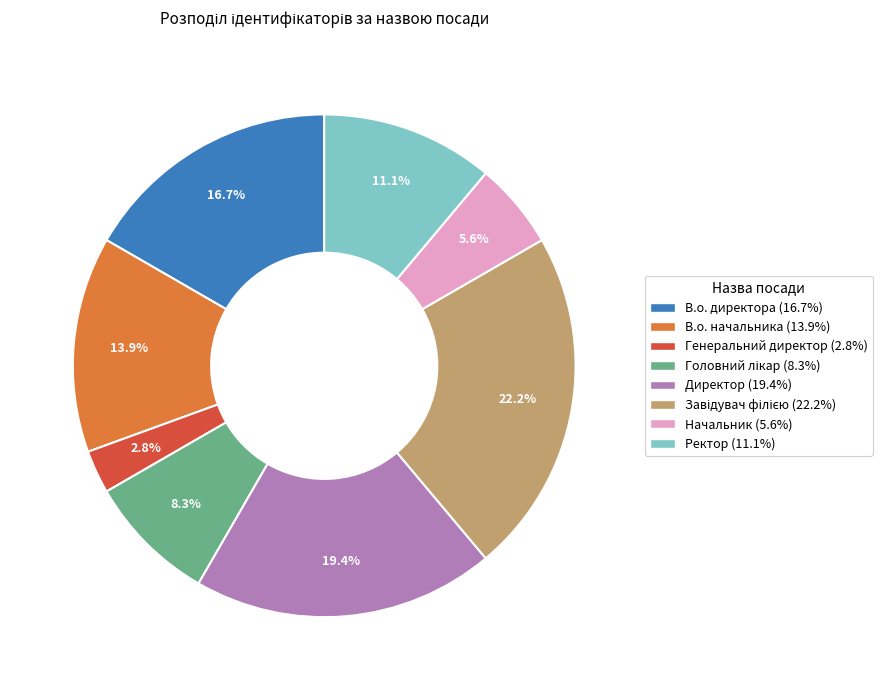

The Начальник slice represents 17% of the pie. True or false?

False